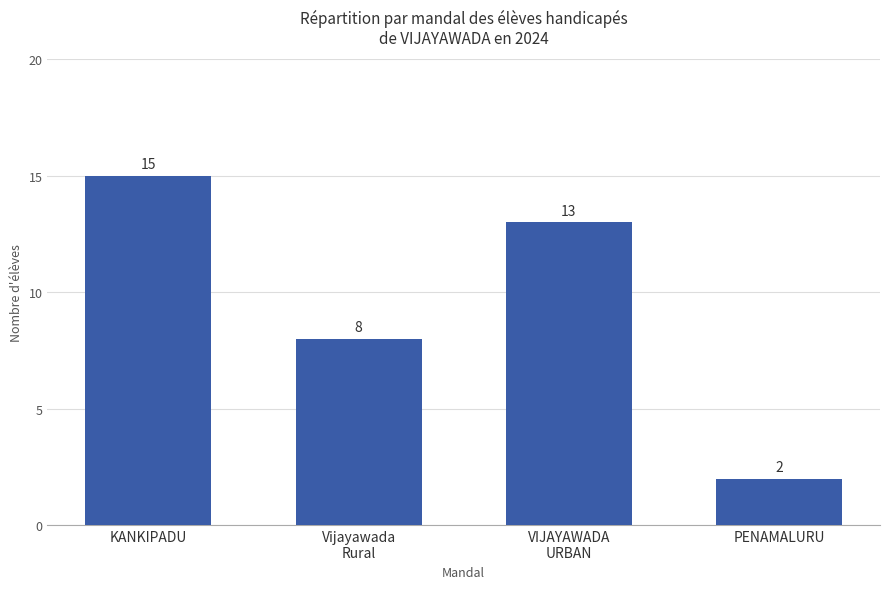

Count the values in the range 8 to 15.

3